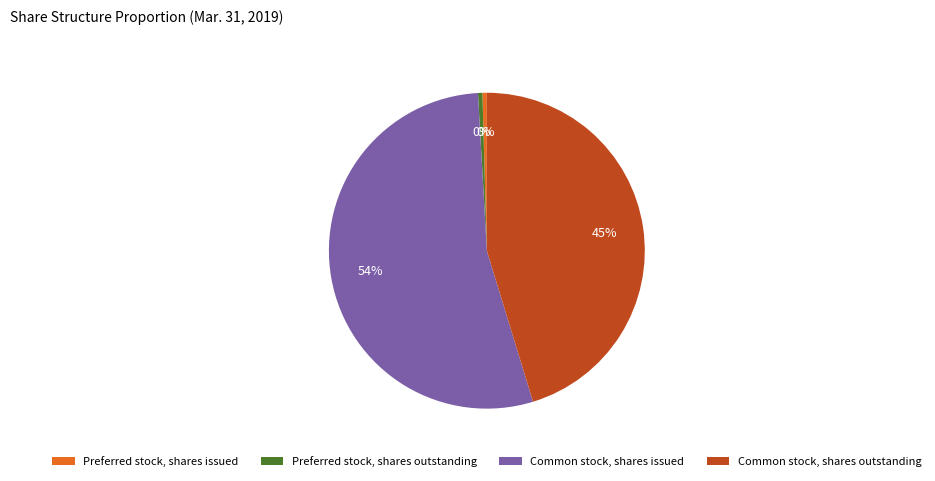

To the nearest percent, what portion does Common stock, shares outstanding represent?

45%